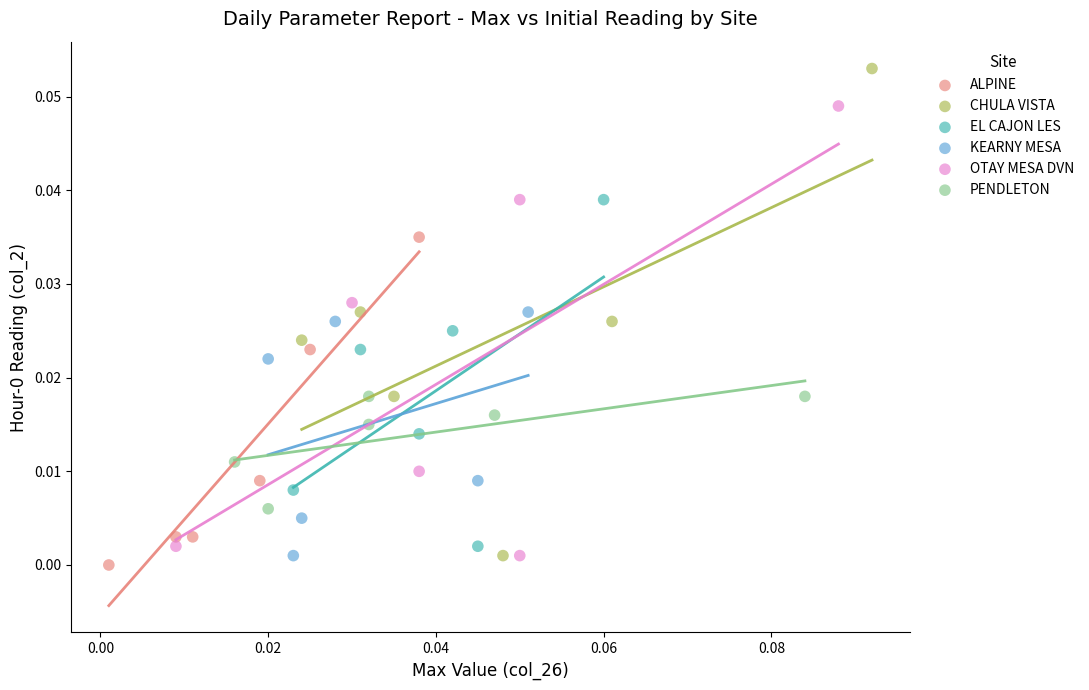

Which series contains the highest Y value?

CHULA VISTA